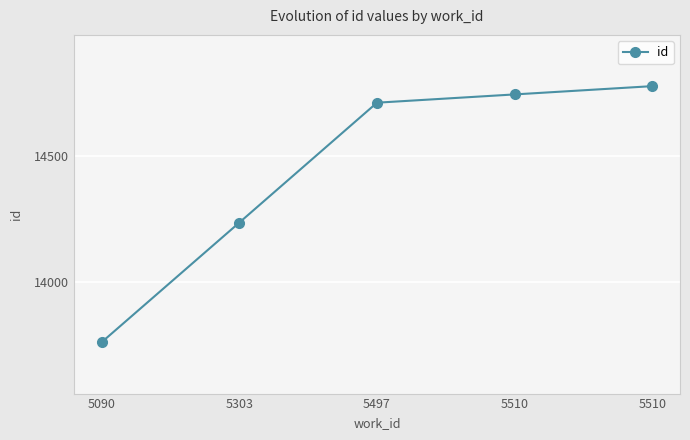

Reading right to left, list all the values displayed in this chart.

14780	14747	14714	14236	13759